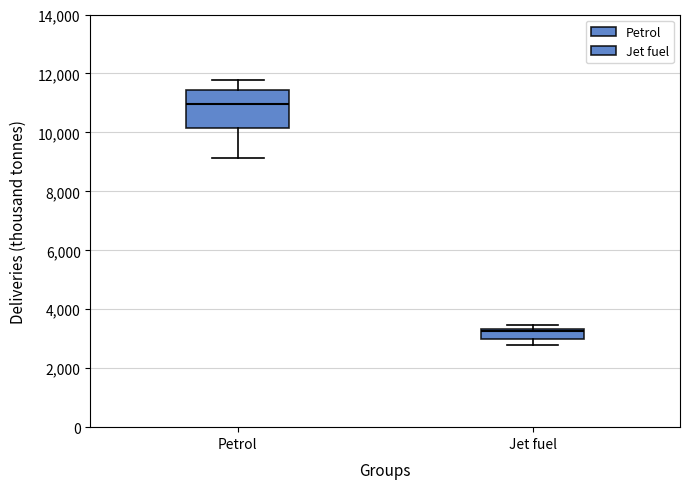

Which box has the lowest median line?

Jet fuel